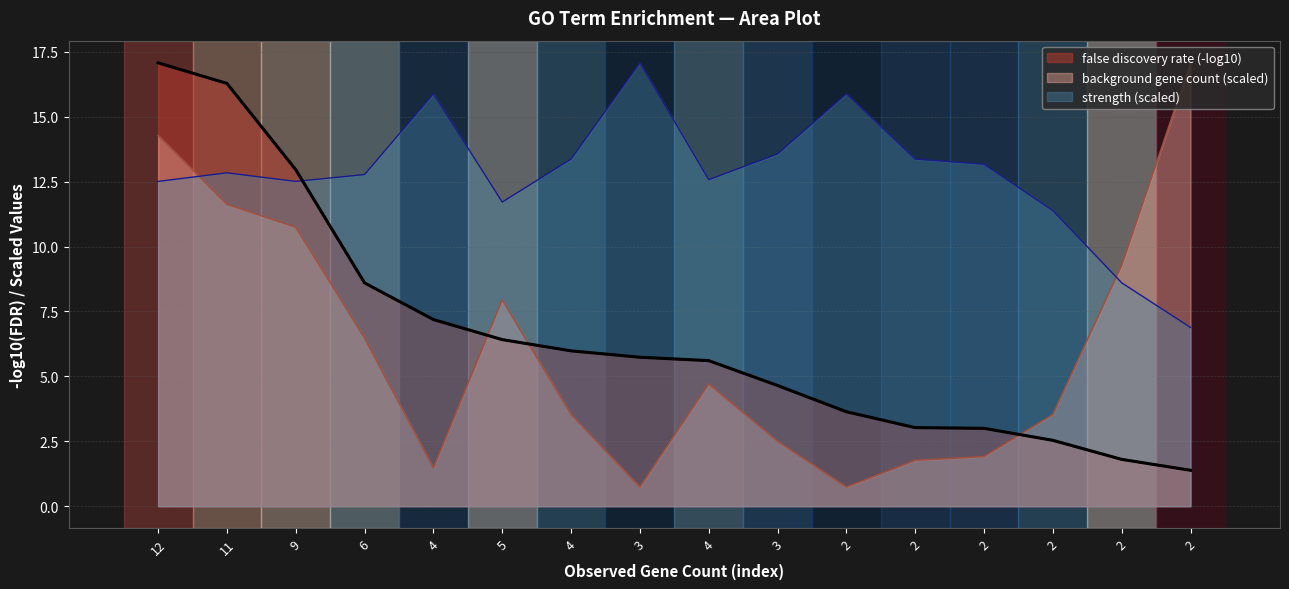

Which series has the largest range (max minus min)?

background gene count (scaled)